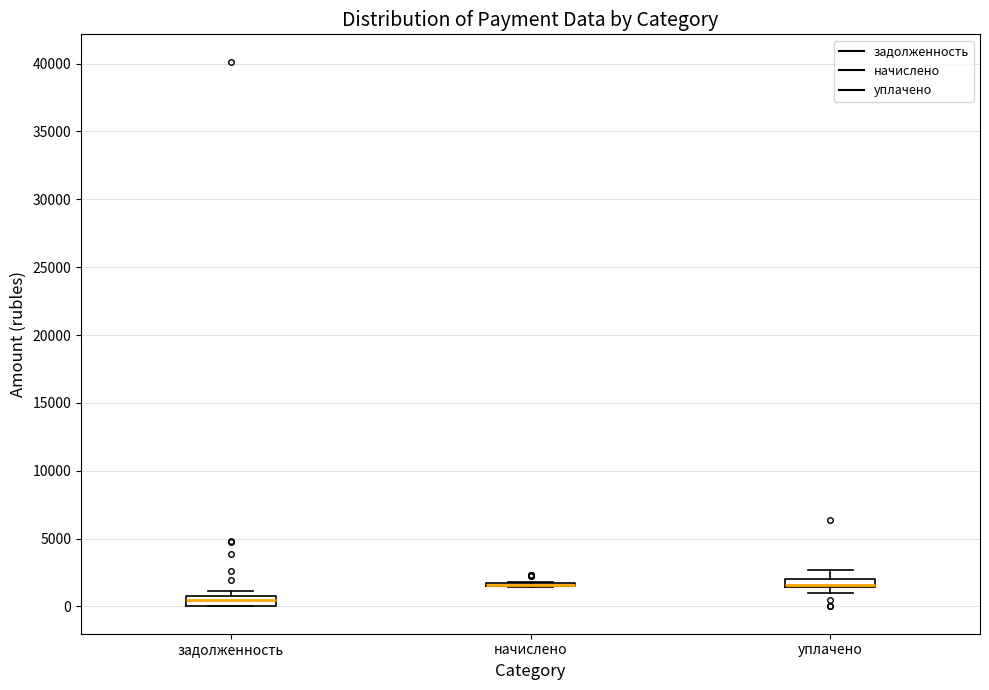

Where is the lower edge of the box for уплачено on the y-axis? The values are not printed on the chart, so give them approximately, as read against the axis.

1500